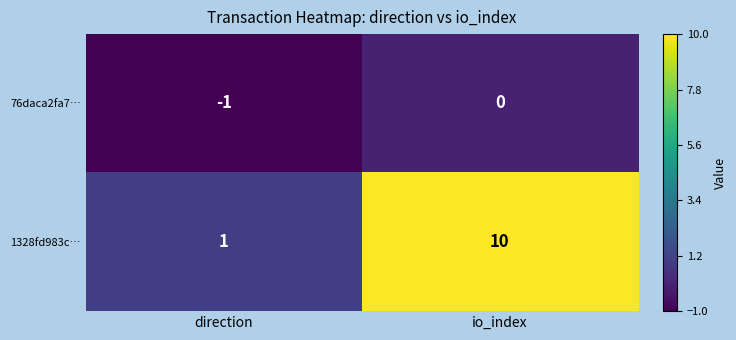

At which category does the chart reach its peak across all series?

io_index